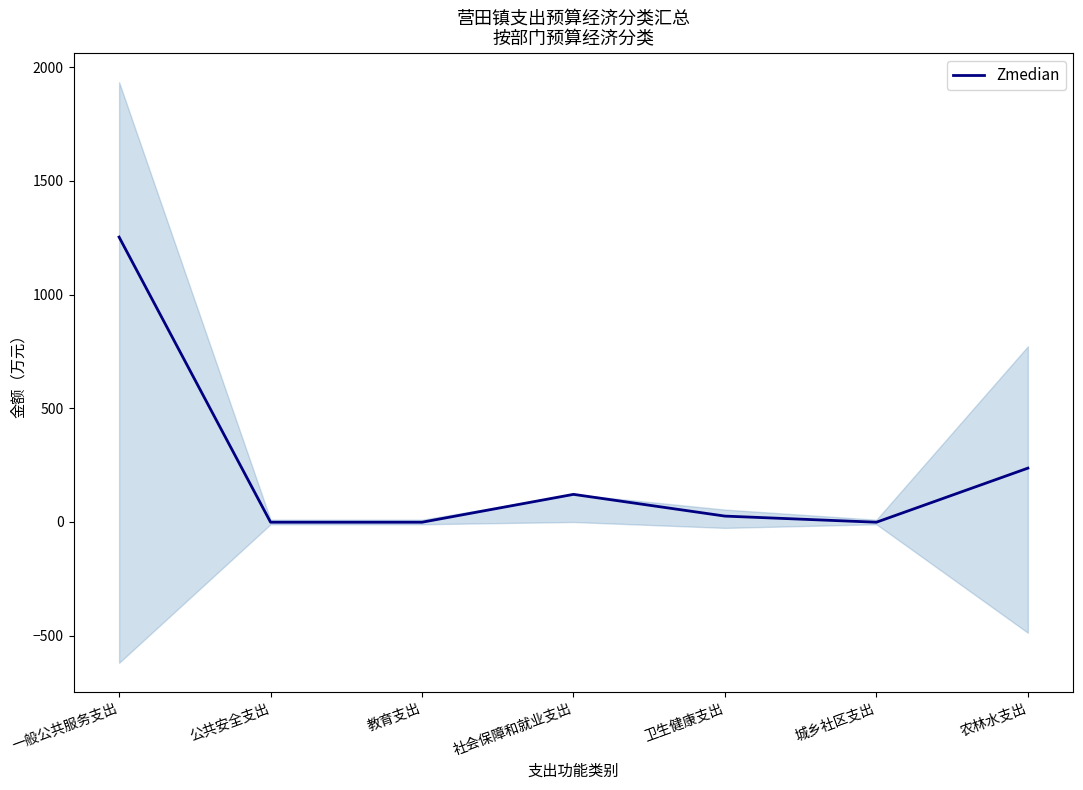

Rank the categories by value from highest to lowest.

一般公共服务支出, 农林水支出, 社会保障和就业支出, 卫生健康支出, 公共安全支出, 教育支出, 城乡社区支出